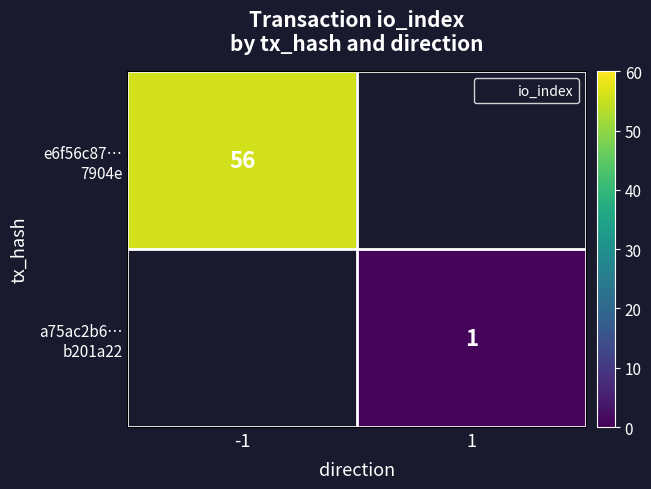

What is the maximum value shown in the chart?

56.0